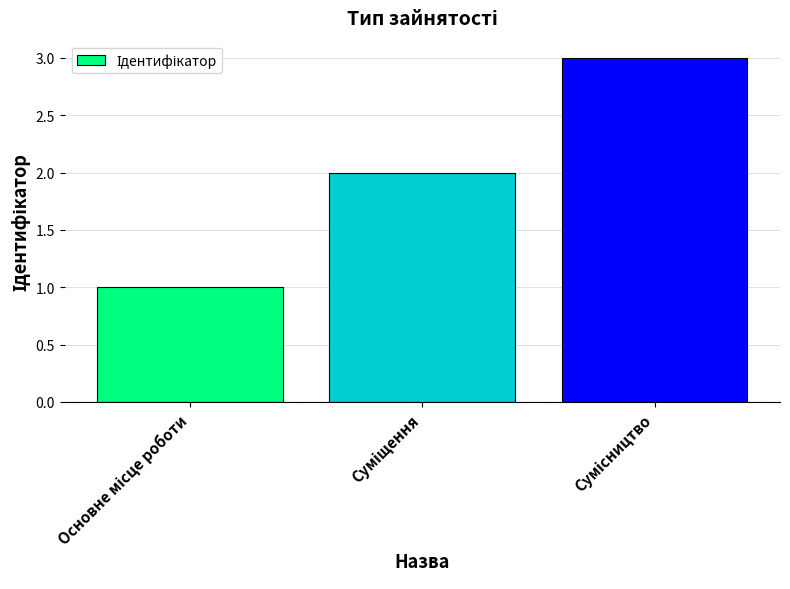

Reading left to right, transcribe all the data shown in this chart.

1	2	3